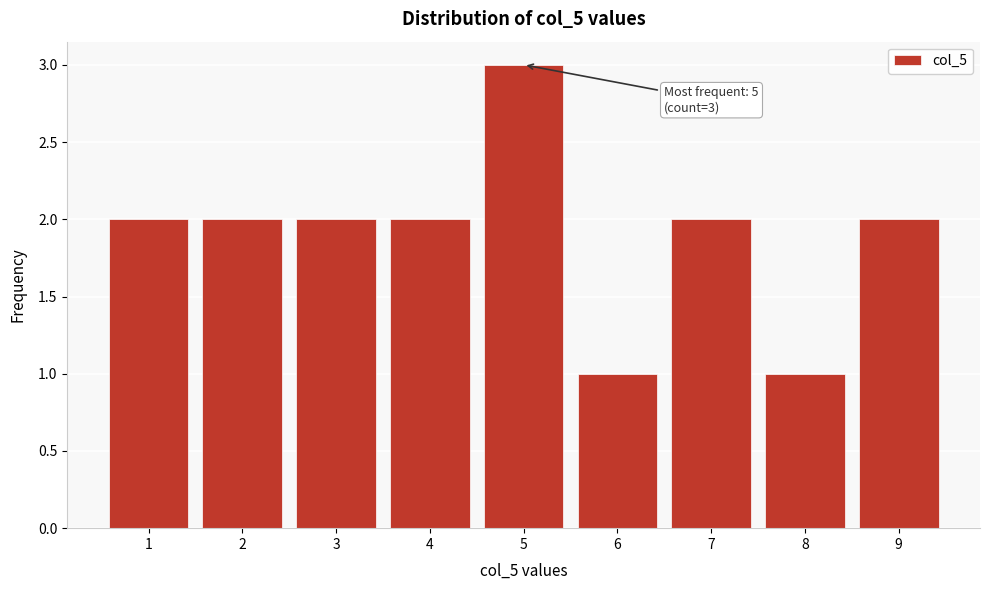

Reading right to left, extract all data points from this chart.

9=2	8=1	7=2	6=1	5=3	4=2	3=2	2=2	1=2